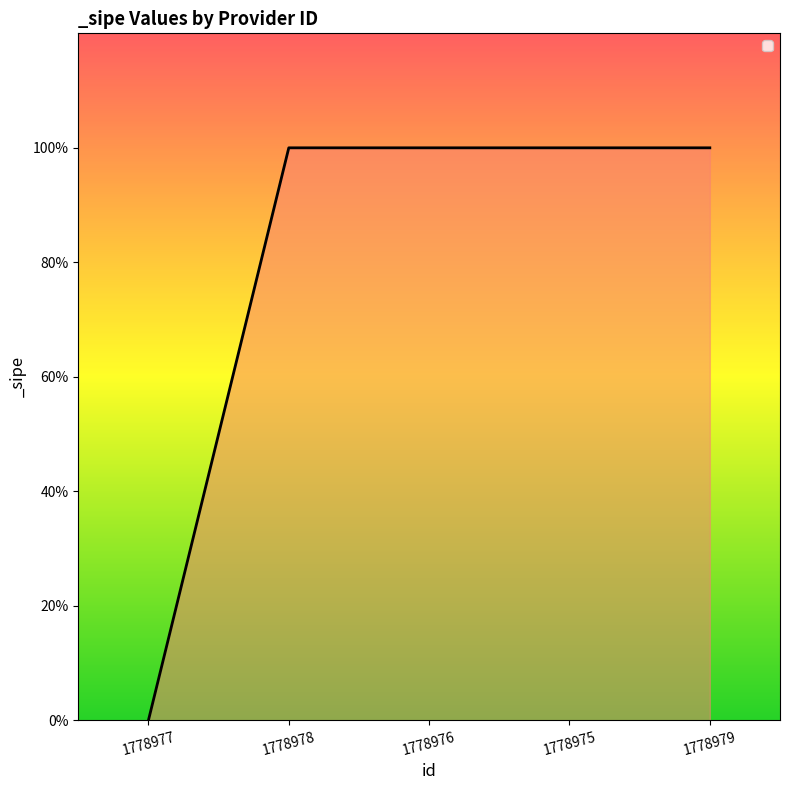

Does the chart display data point markers on the line(s)?

No